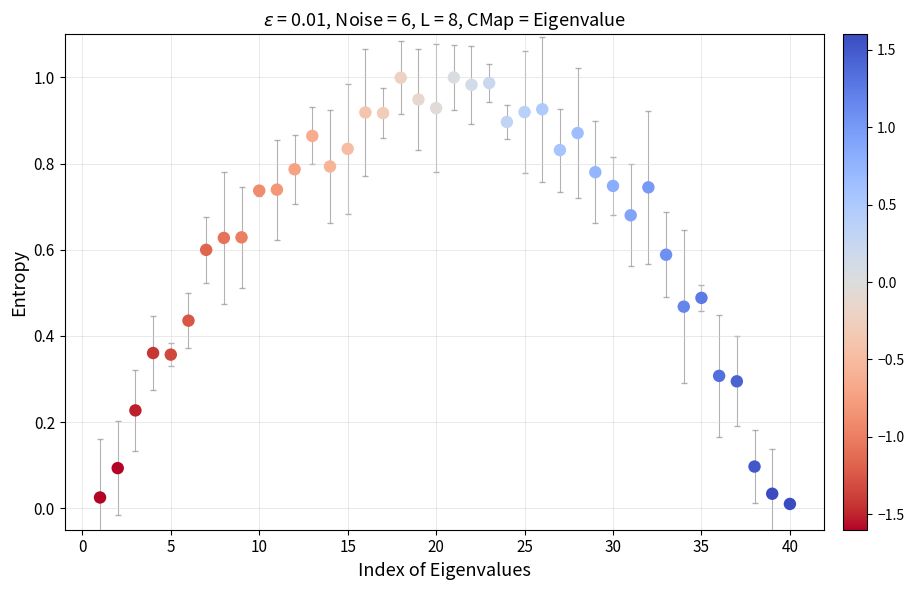

What is the range of X values (max minus min)?

39.0